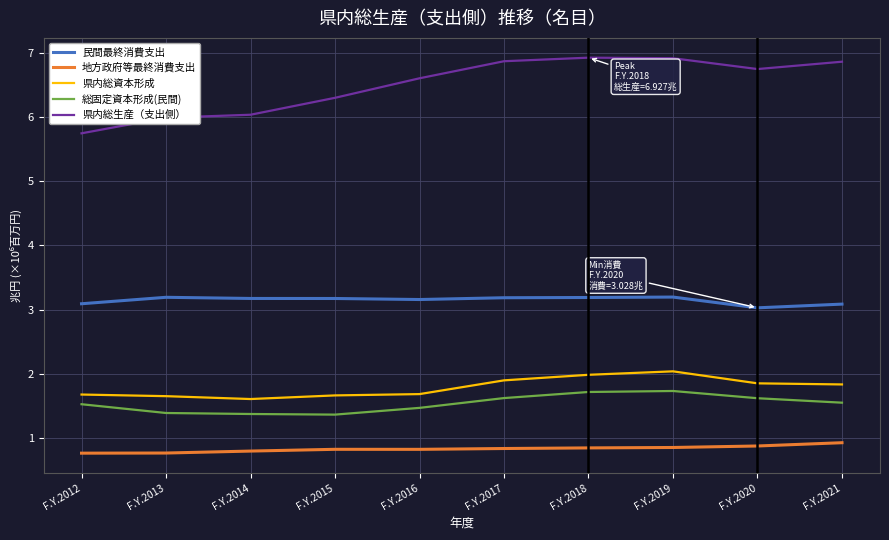

What is the total value across all series at F.Y.2020?

14.1